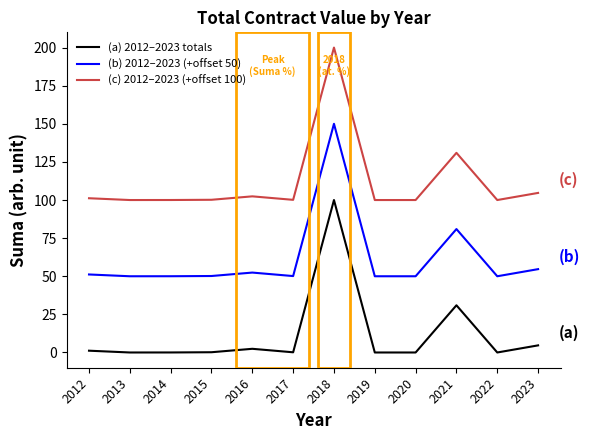

Is the value of (b) 2012–2023 (+offset 50) at 2020 greater than the value of (c) 2012–2023 (+offset 100) at 2019?

No